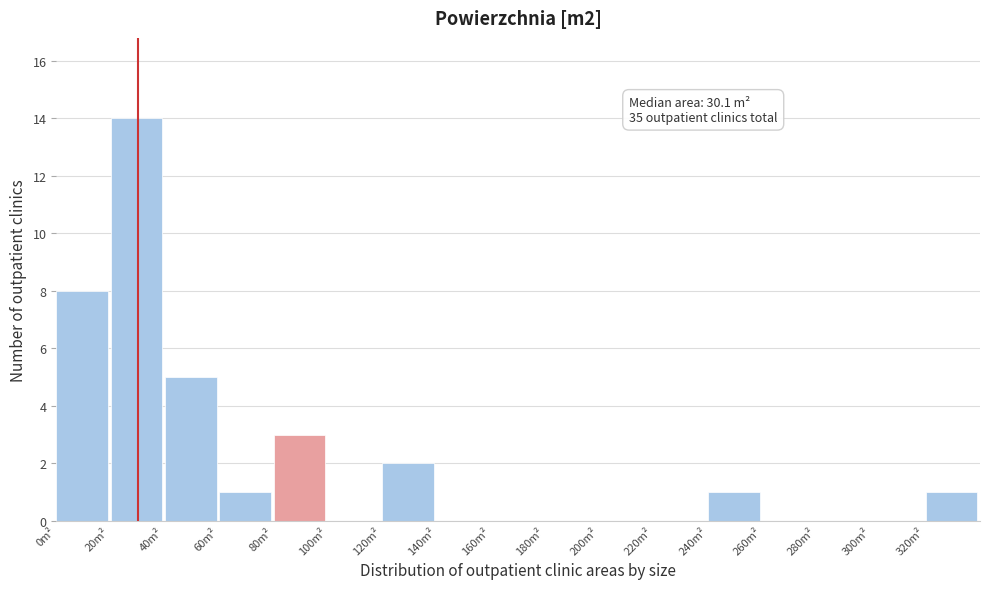

Over which range of the x-axis is the bar tallest?

20 to 40